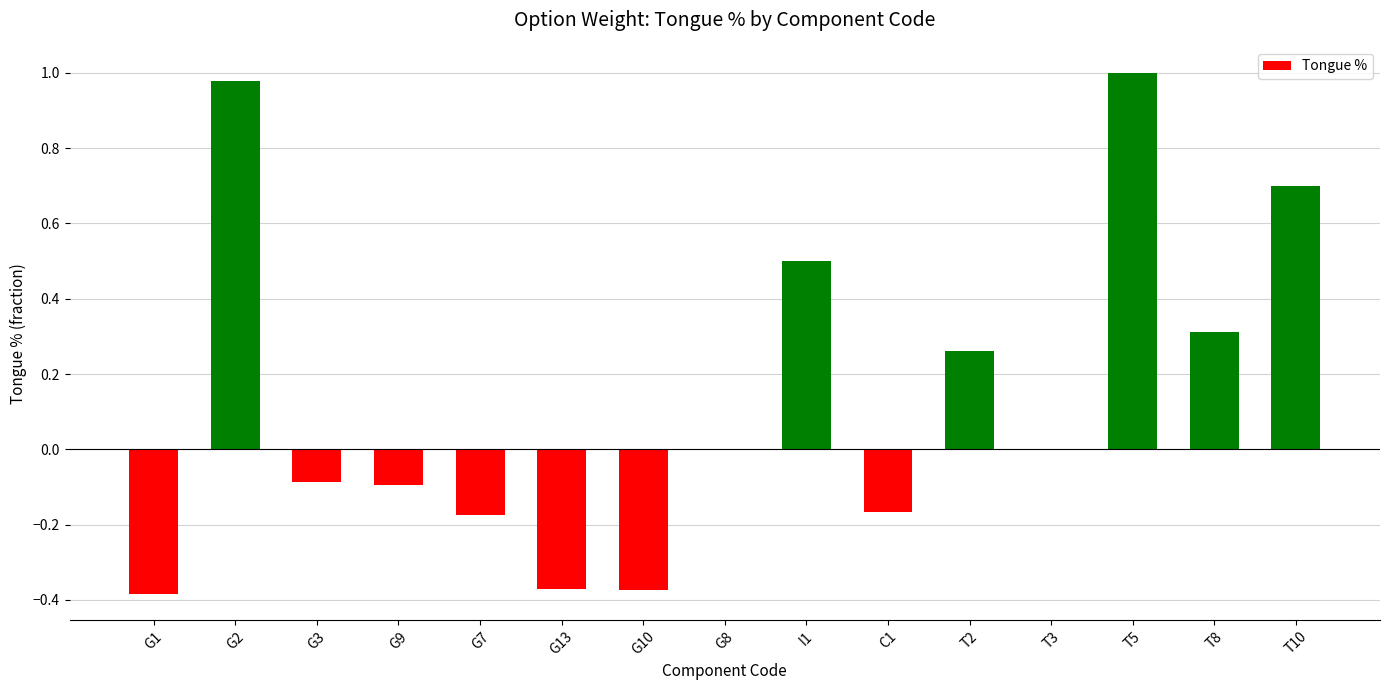

Where does the data first go above 0?

G2